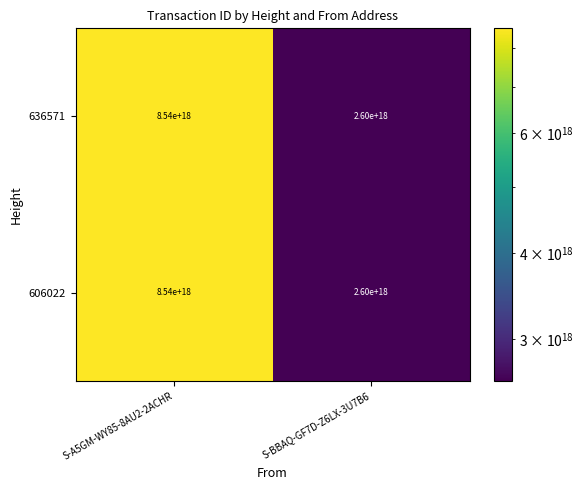

At which category does the chart reach its minimum across all series?

S-BBAQ-GF7D-Z6LX-3U7B6